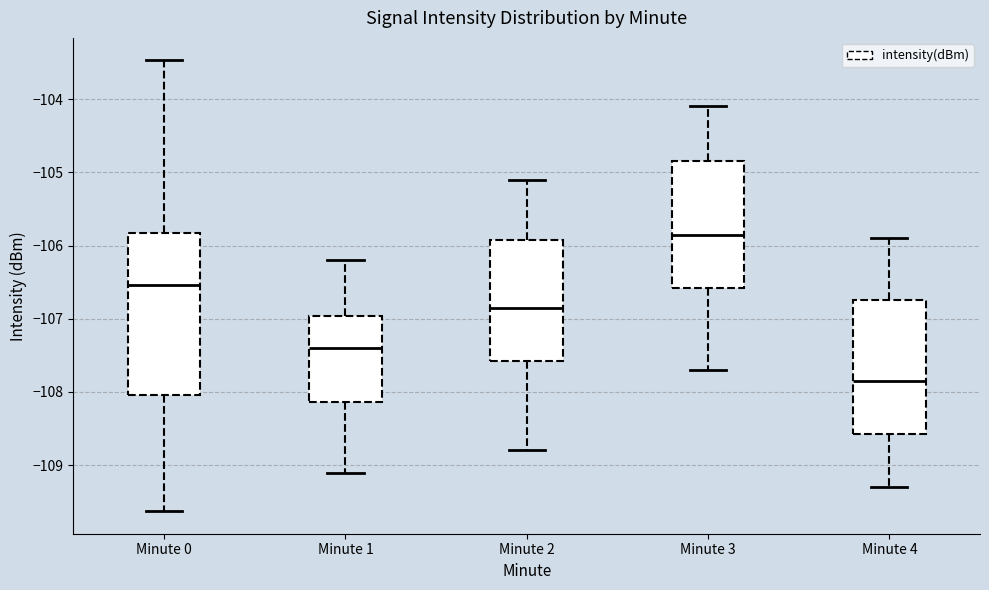

Reading left to right, read every box against the y-axis: the position of its median line, the range the box covers, and the ends of its whiskers. The values are not printed on the chart, so give them approximately, as read against the axis.

Minute 0: median -106.5, box -108.0 to -105.8, whiskers -109.6 to -103.5
Minute 1: median -107.4, box -108.1 to -107.0, whiskers -109.1 to -106.2
Minute 2: median -106.8, box -107.6 to -105.9, whiskers -108.8 to -105.1
Minute 3: median -105.8, box -106.6 to -104.8, whiskers -107.7 to -104.1
Minute 4: median -107.8, box -108.6 to -106.7, whiskers -109.3 to -105.9